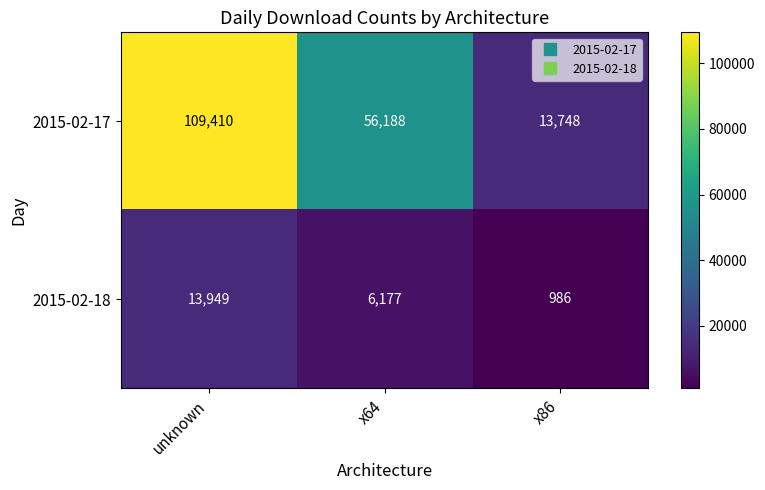

What is the spread (max minus min) of values at unknown?

95461